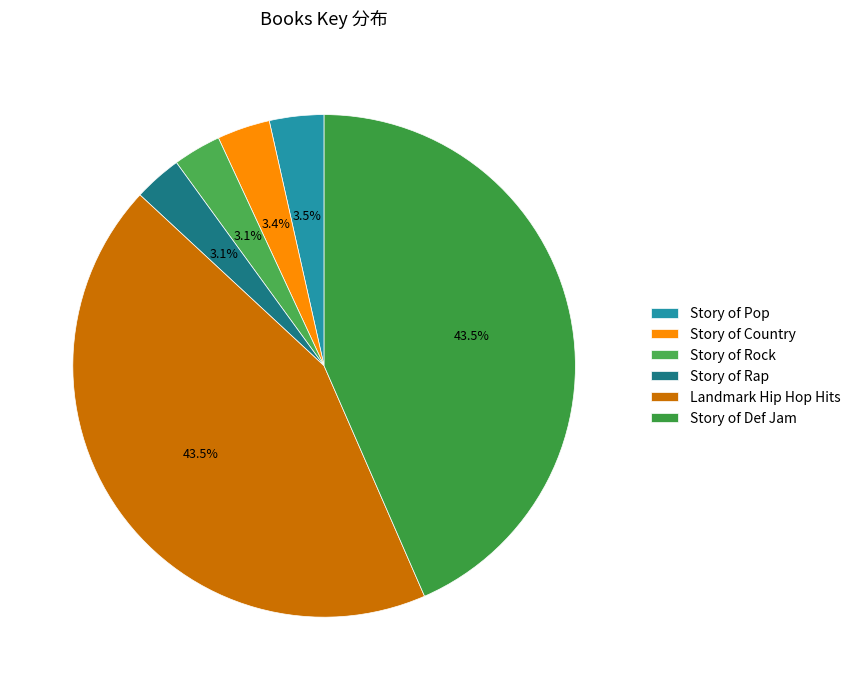

Is Story of Pop the majority of the pie?

No